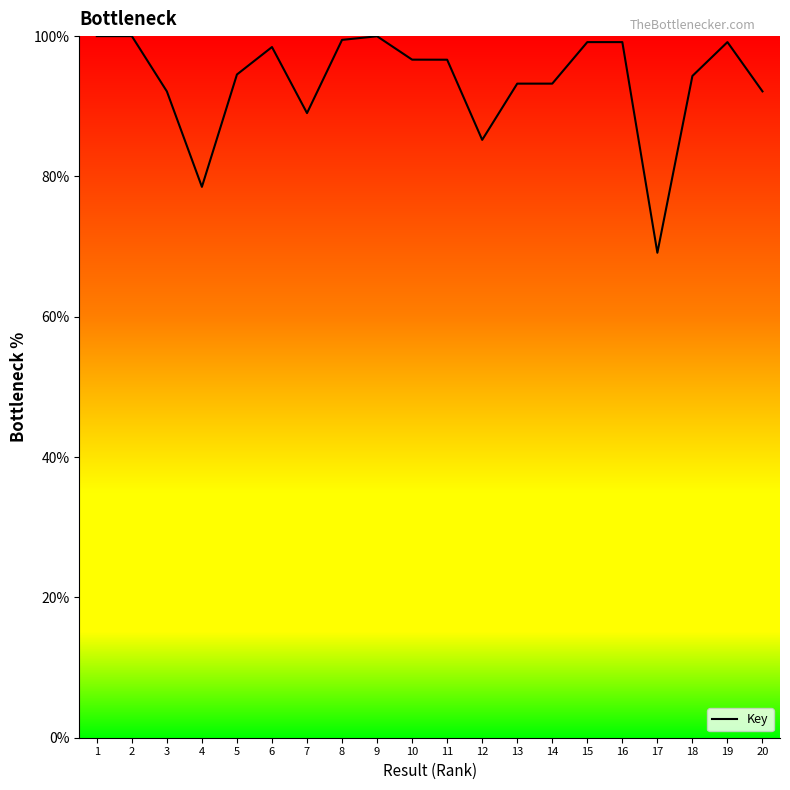

Where is the data nearest to the value 84?

12